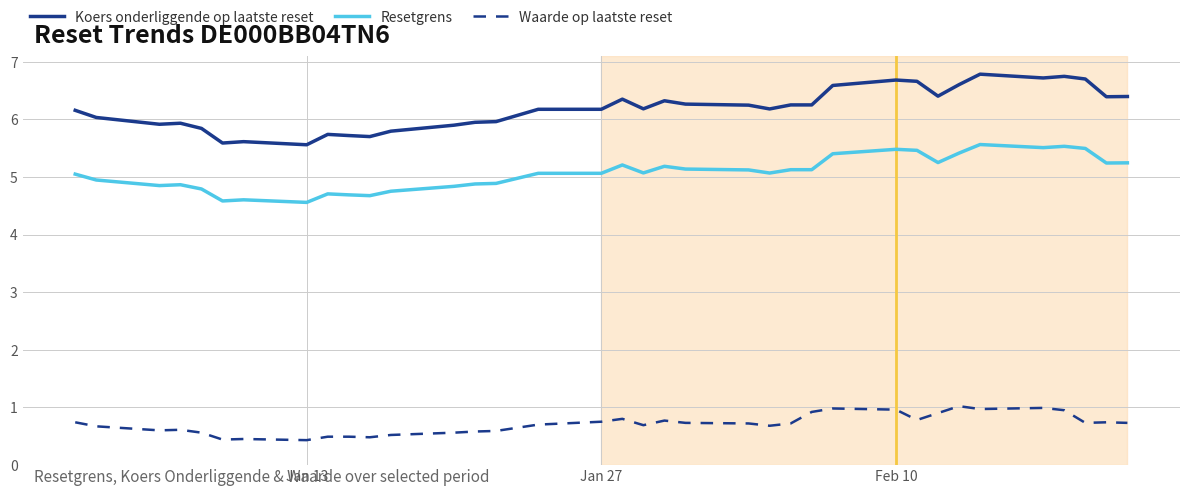

What is the lowest value of the Resetgrens series?

4.6